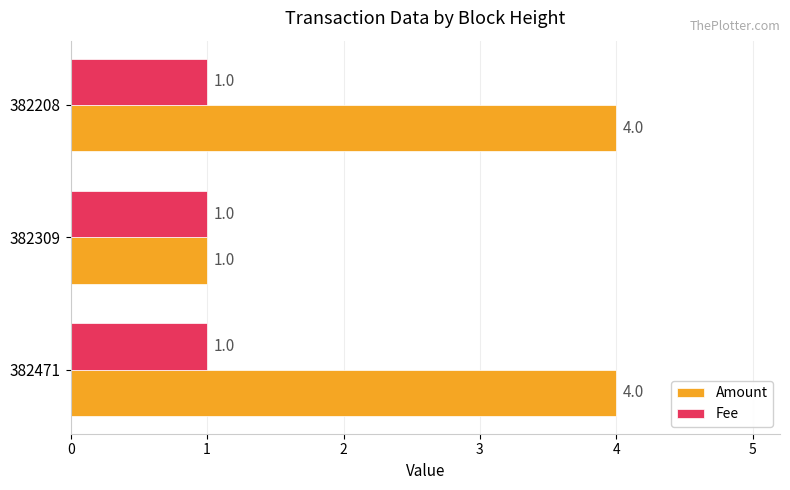

Which series has the largest range (max minus min)?

Amount